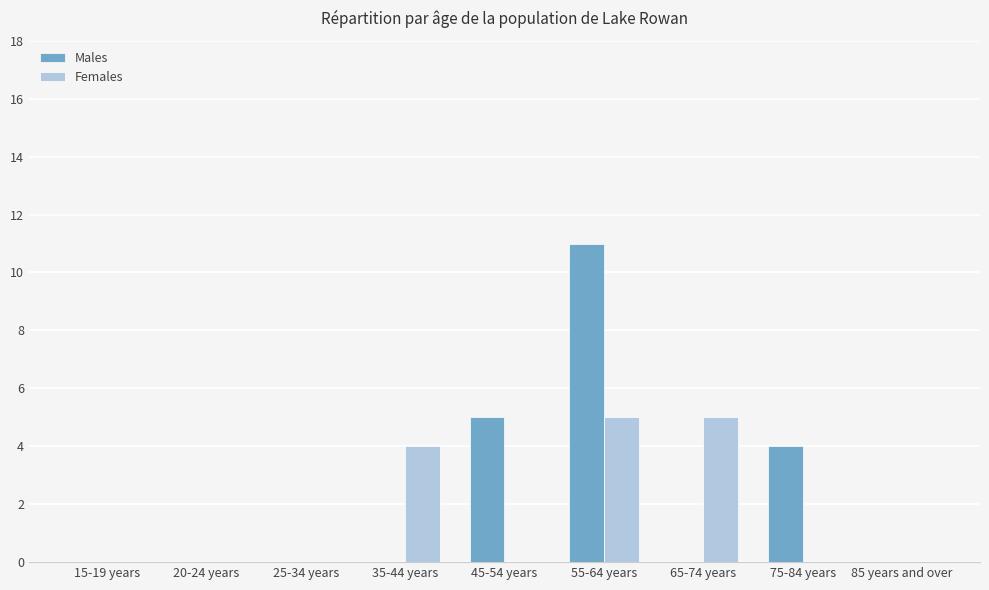

Reading left to right, extract all data points from this chart.

Males: 0	0	0	0	5	11	0	4	0
Females: 0	0	0	4	0	5	5	0	0